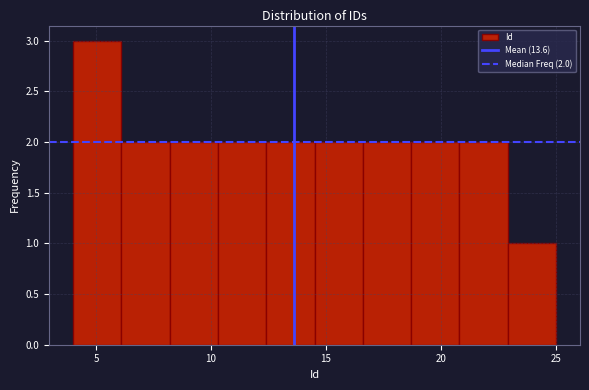

Which range on the x-axis has the tallest bar?

4.0 to 6.1